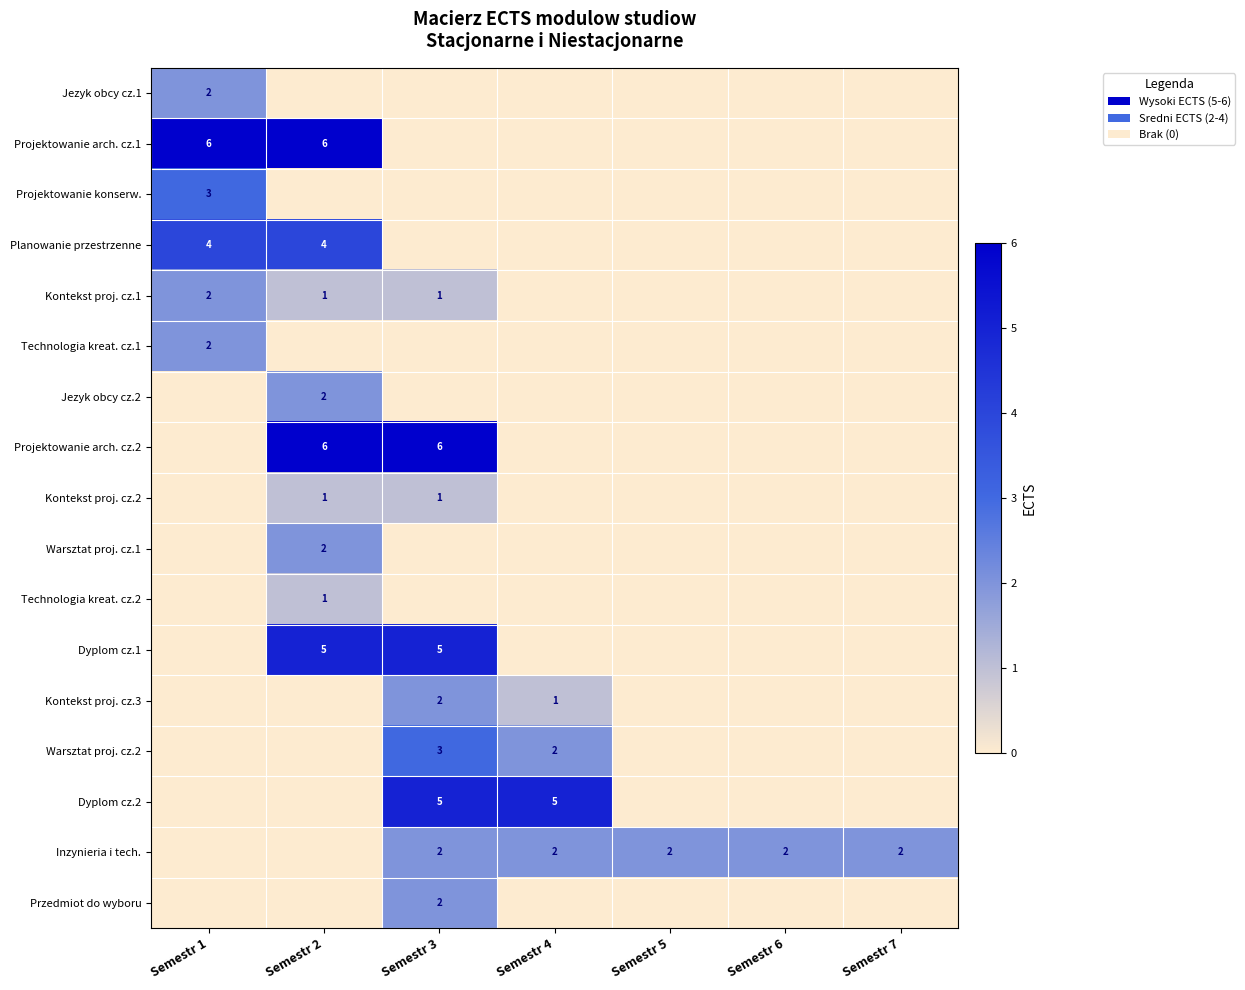

The Technologia kreat. cz.1 series shows 2 at Semestr 1. True or false?

True